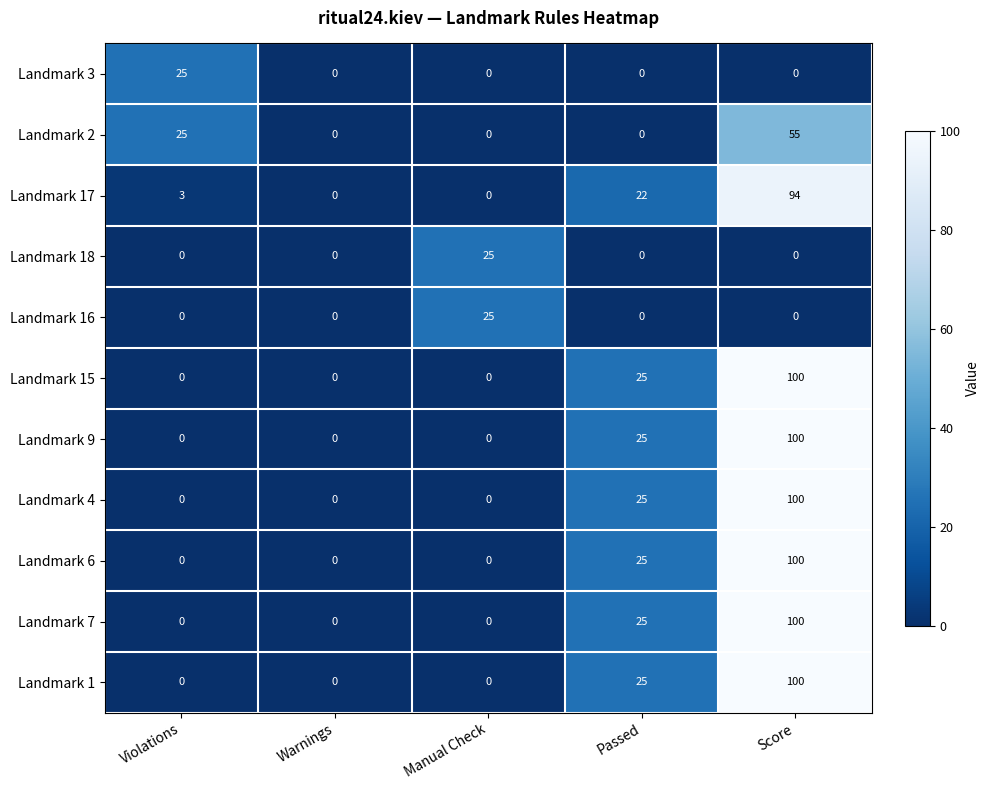

What is the total value across all series at Score?

749